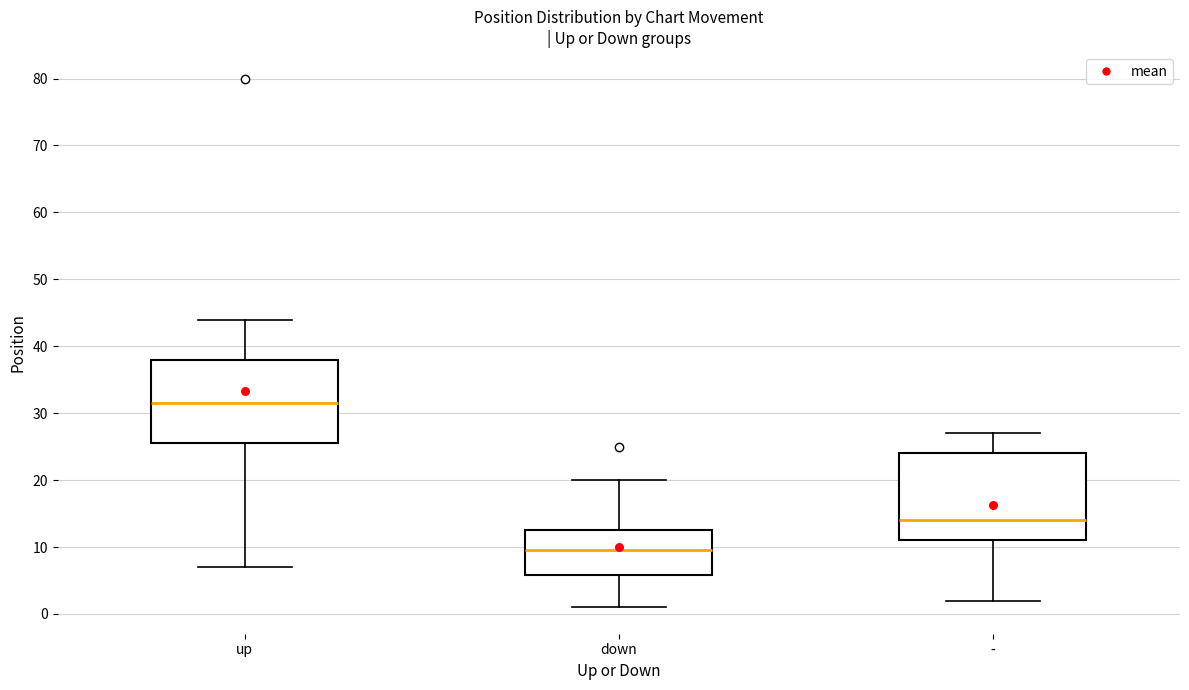

Where is the lower edge of the box for up on the y-axis? The values are not printed on the chart, so give them approximately, as read against the axis.

26